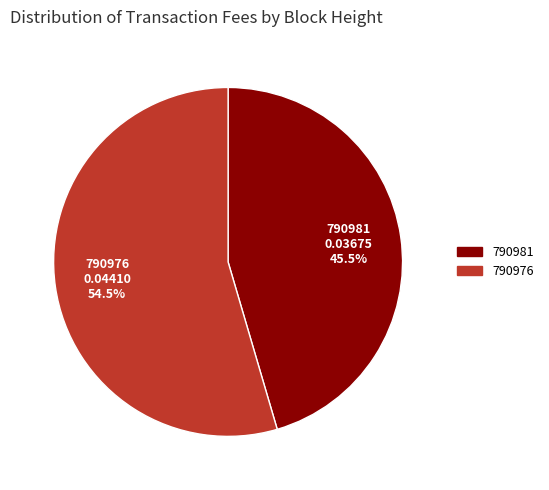

How much of the chart is everything except 790981?

54.5%